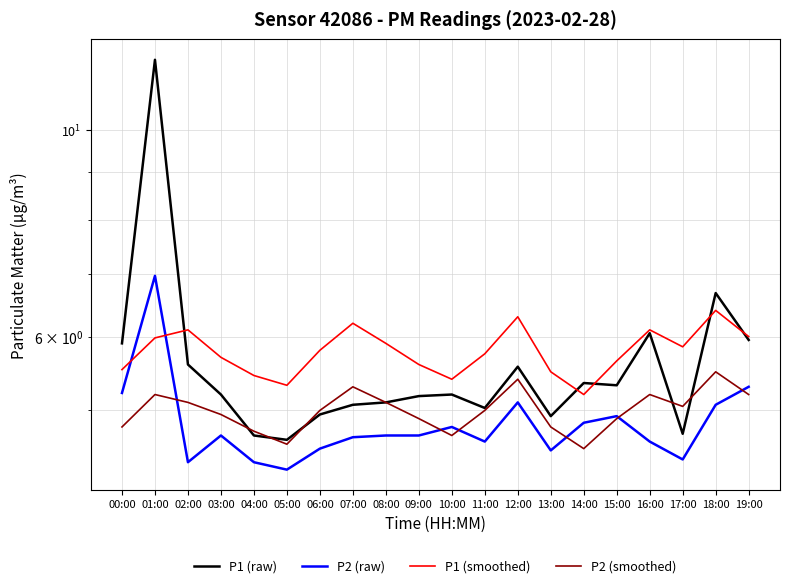

What is the difference between the maximum and minimum values in the P1 (smoothed) series?

1.2